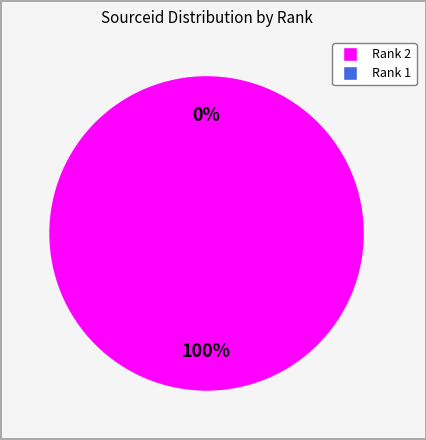

How many segments does this pie chart have?

2